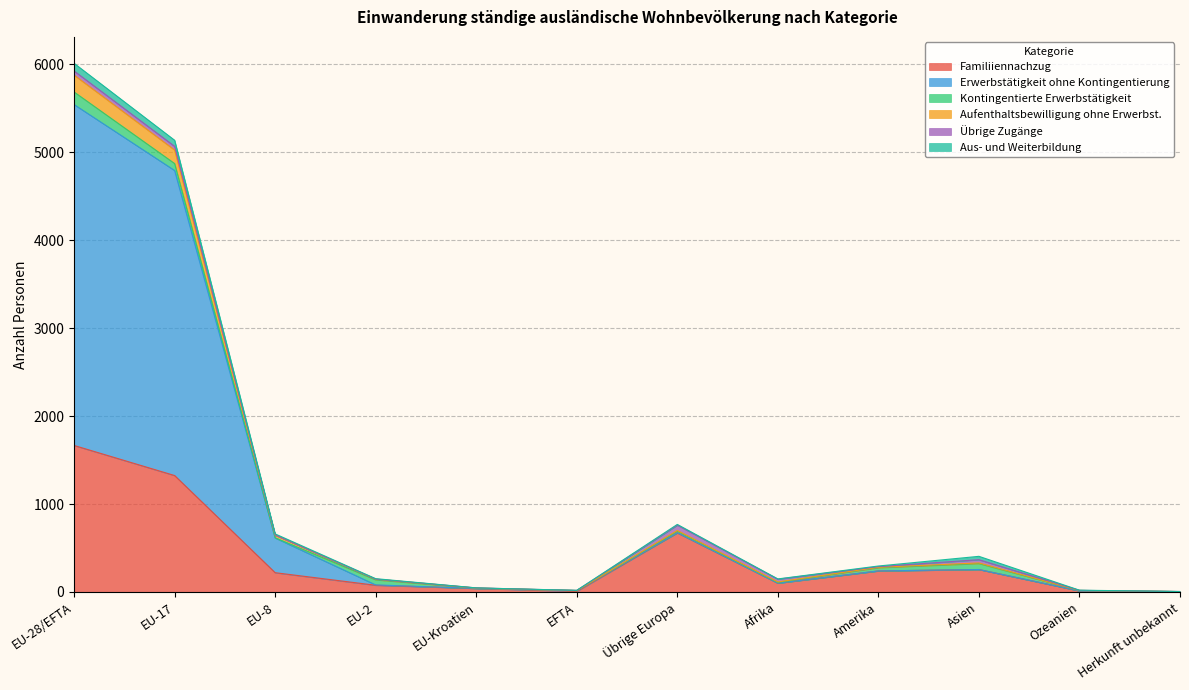

What is the maximum value for Familiiennachzug?

1666